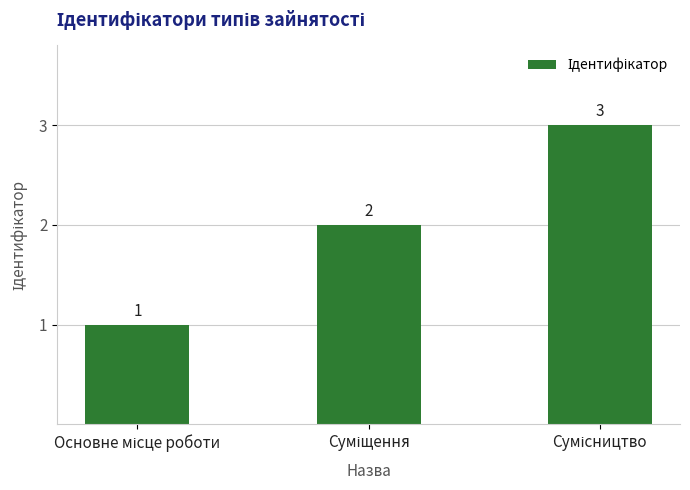

What is the value of the 3rd bar from the left?

3